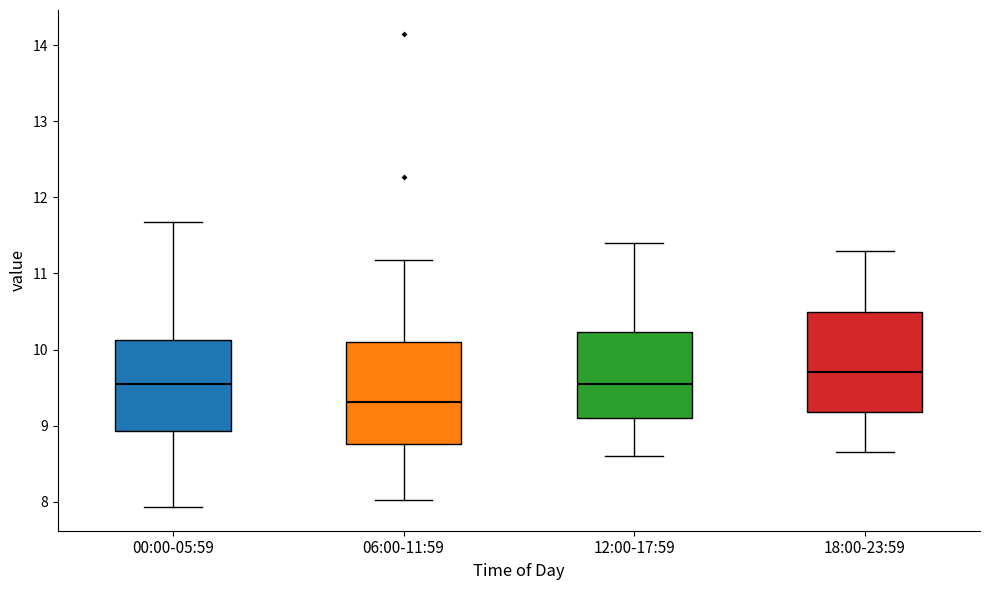

Reading left to right, read every box against the y-axis: the position of its median line, the range the box covers, and the ends of its whiskers. The values are not printed on the chart, so give them approximately, as read against the axis.

00:00-05:59: median 9.6, box 8.9 to 10.1, whiskers 7.9 to 11.7
06:00-11:59: median 9.3, box 8.8 to 10.1, whiskers 8.0 to 11.2
12:00-17:59: median 9.6, box 9.1 to 10.2, whiskers 8.6 to 11.4
18:00-23:59: median 9.7, box 9.2 to 10.5, whiskers 8.7 to 11.3